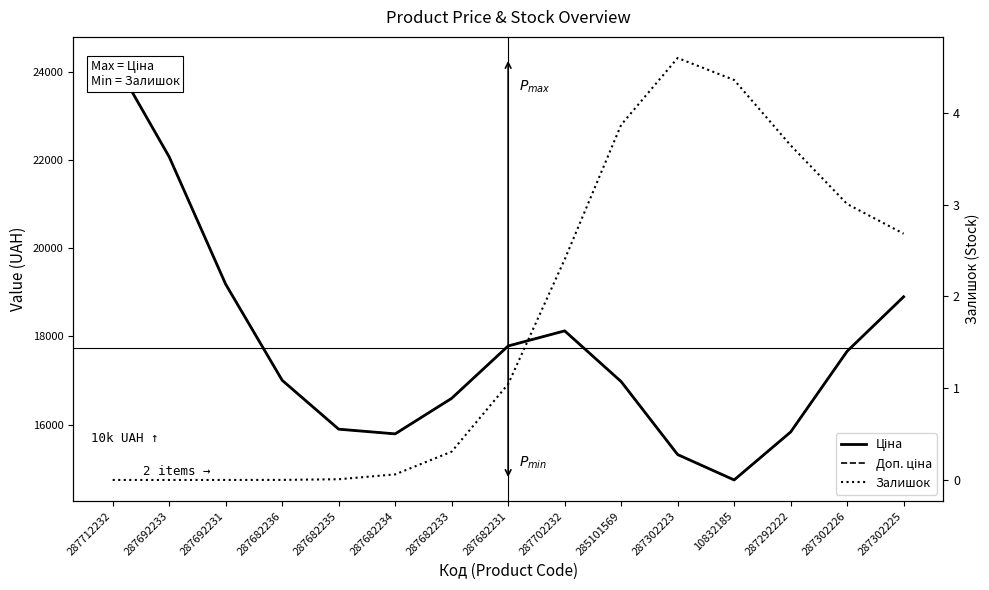

Reading left to right, extract all data points from this chart.

Ціна: 287712232=24309.4	287692233=22068.3	287692231=19180.8	287682236=17003.7	287682235=15895.5	287682234=15789.3	287682233=16594.5	287682231=17781.6	287702232=18124.1	285101569=16974.6	287302223=15319.8	10832185=14744.6	287292222=15831.1	287302226=17661.7	287302225=18896.7
Доп. ціна: 287712232=24309.4	287692233=22068.3	287692231=19180.8	287682236=17003.7	287682235=15895.5	287682234=15789.3	287682233=16594.5	287682231=17781.6	287702232=18124.1	285101569=16974.6	287302223=15319.8	10832185=14744.6	287292222=15831.1	287302226=17661.7	287302225=18896.7
Залишок: 287712232=0.0	287692233=0.0	287692231=0.0	287682236=0.0	287682235=0.0	287682234=0.1	287682233=0.3	287682231=1.0	287702232=2.4	285101569=3.9	287302223=4.6	10832185=4.4	287292222=3.6	287302226=3.0	287302225=2.7